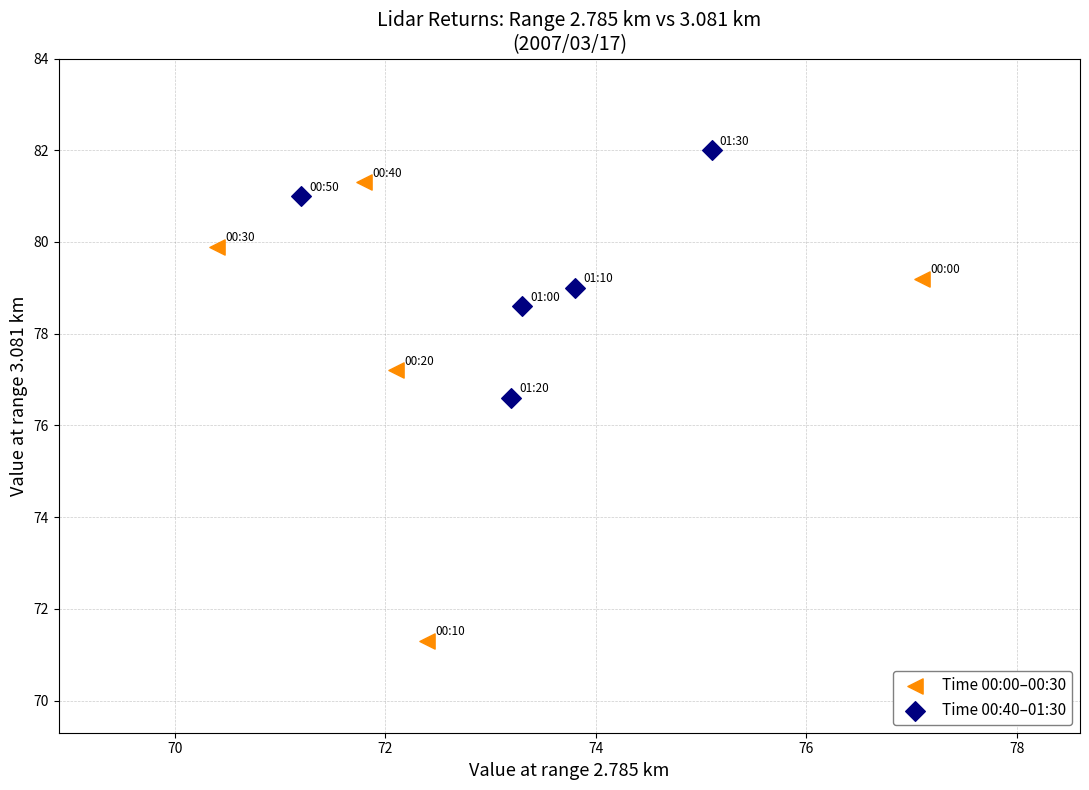

What are all the series names shown in the legend?

Time 00:00–00:30, Time 00:40–01:30